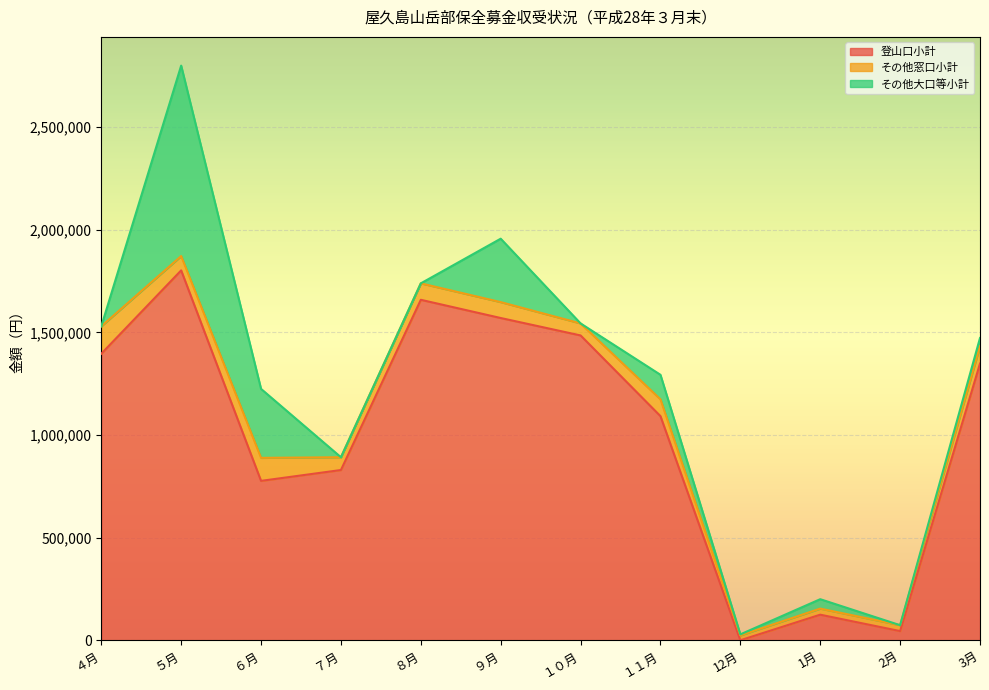

How many lines are shown in the chart?

3